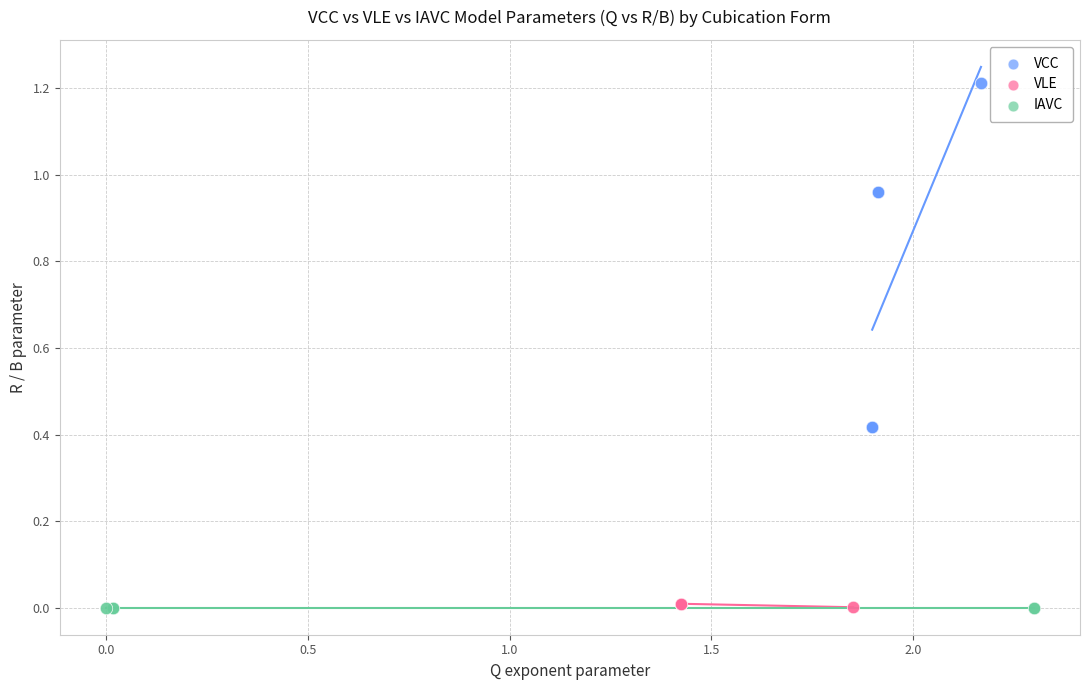

Which series has the widest spread of Y values?

VCC